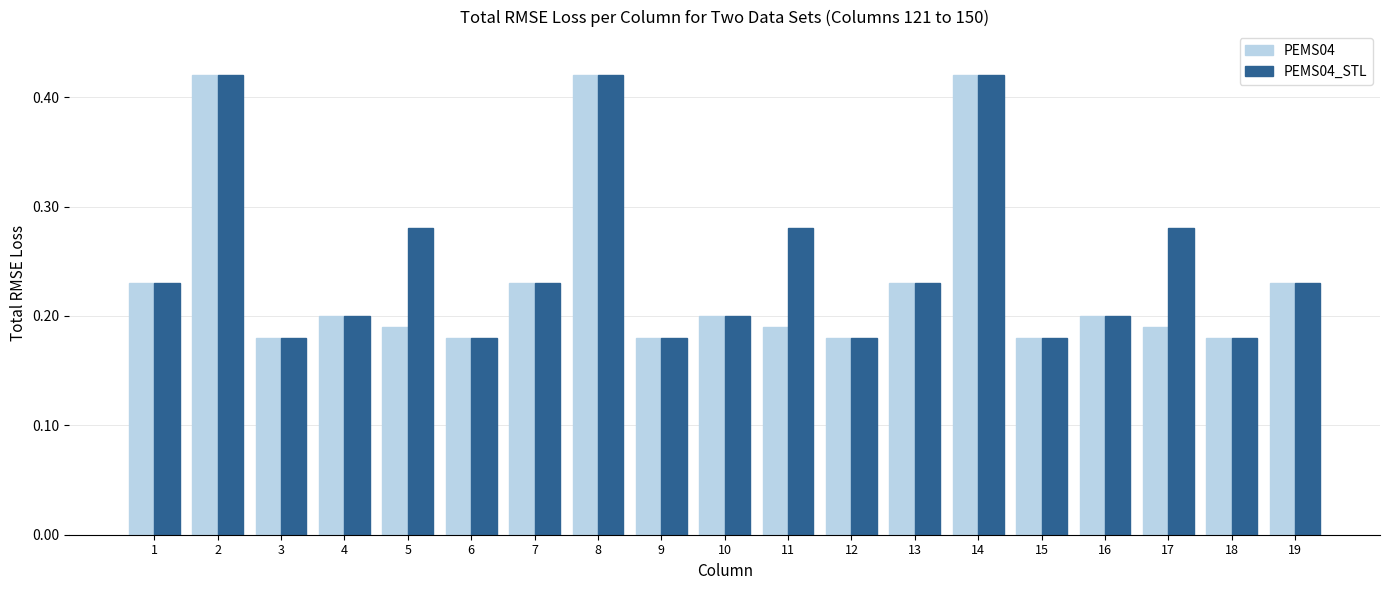

How many bars are there in total?

38